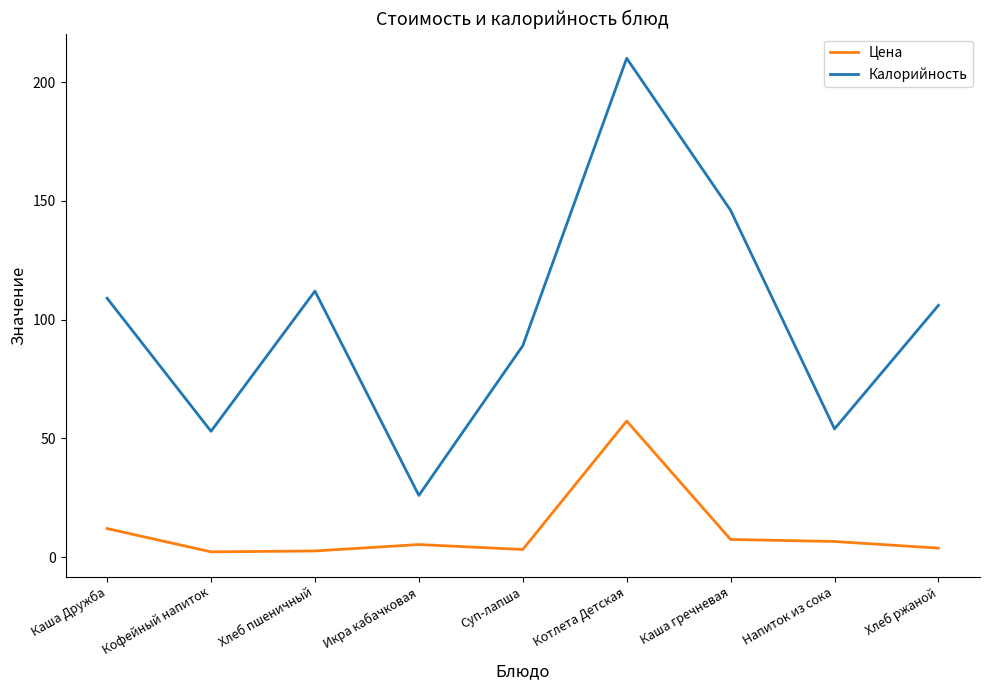

What is the minimum value for Калорийность?

26.0